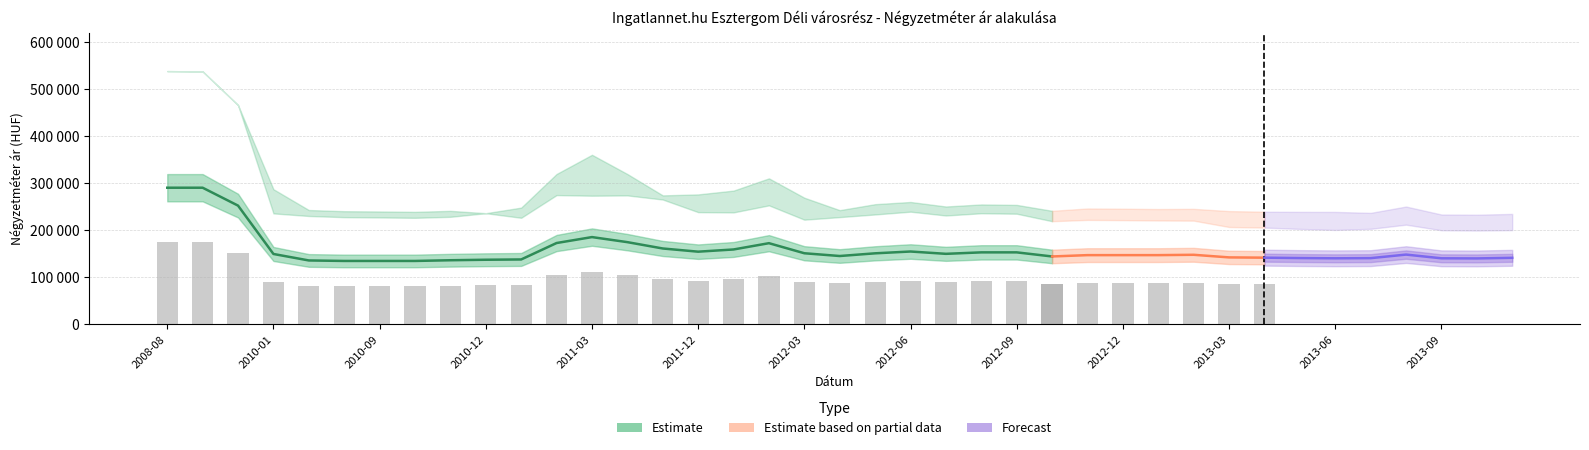

Is it true that Átlagos négyzetméter ár equals 139785 at 2013-10?

True